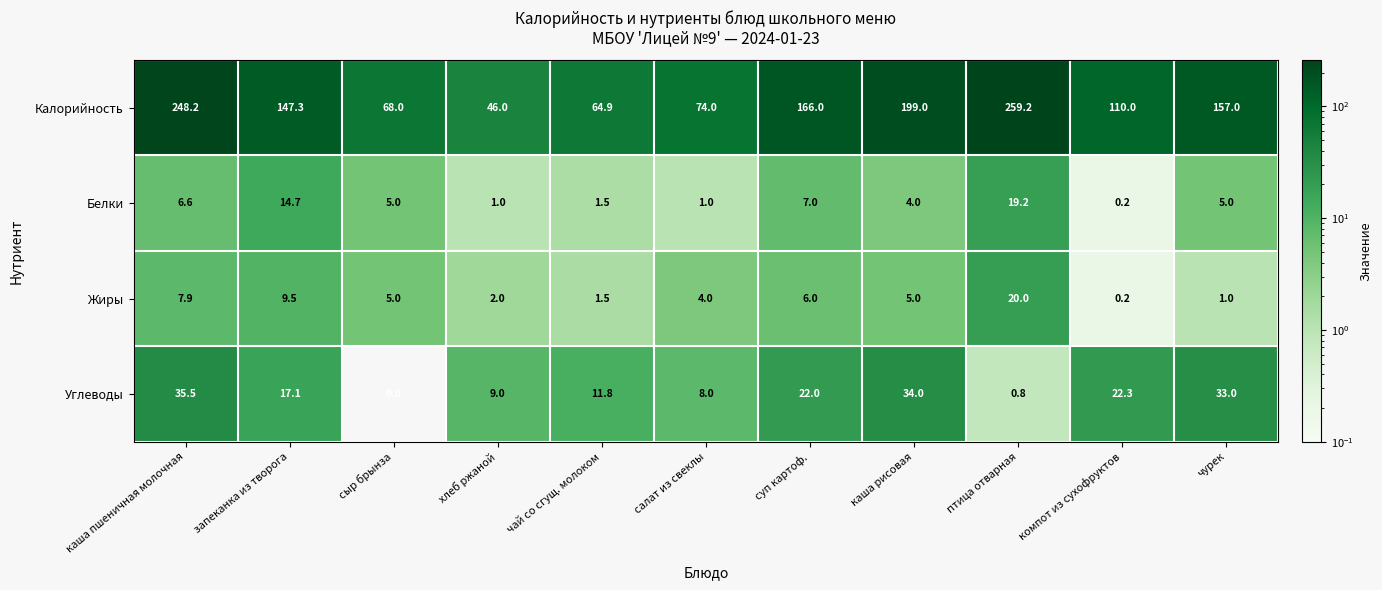

Rank the series at суп картоф. from lowest to highest value.

Жиры, Белки, Углеводы, Калорийность